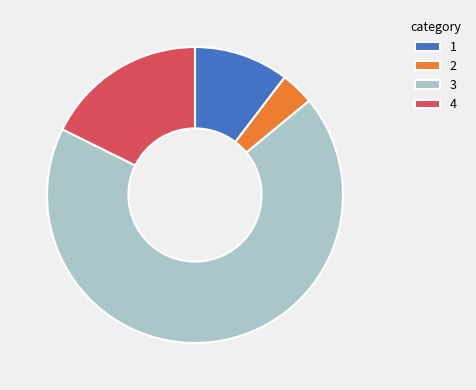

How many segments does this pie chart have?

4